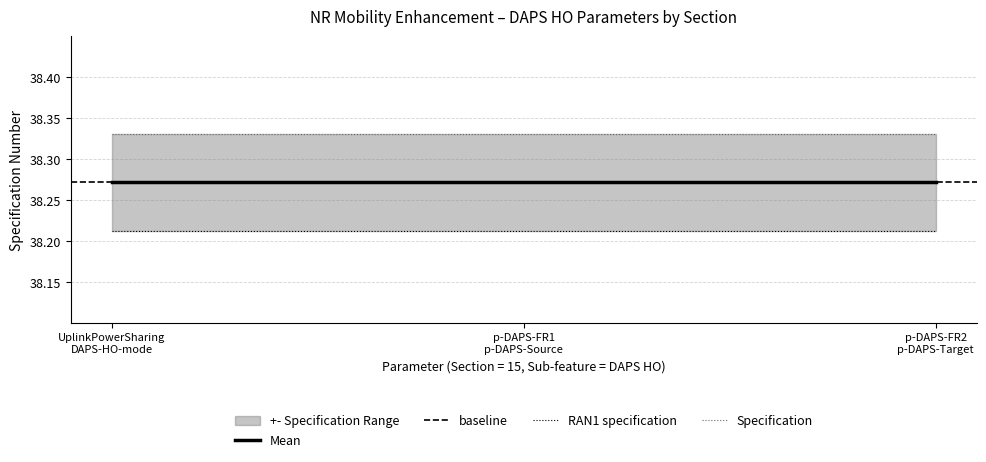

Rank the series at 15 from lowest to highest value.

RAN1 specification, Specification